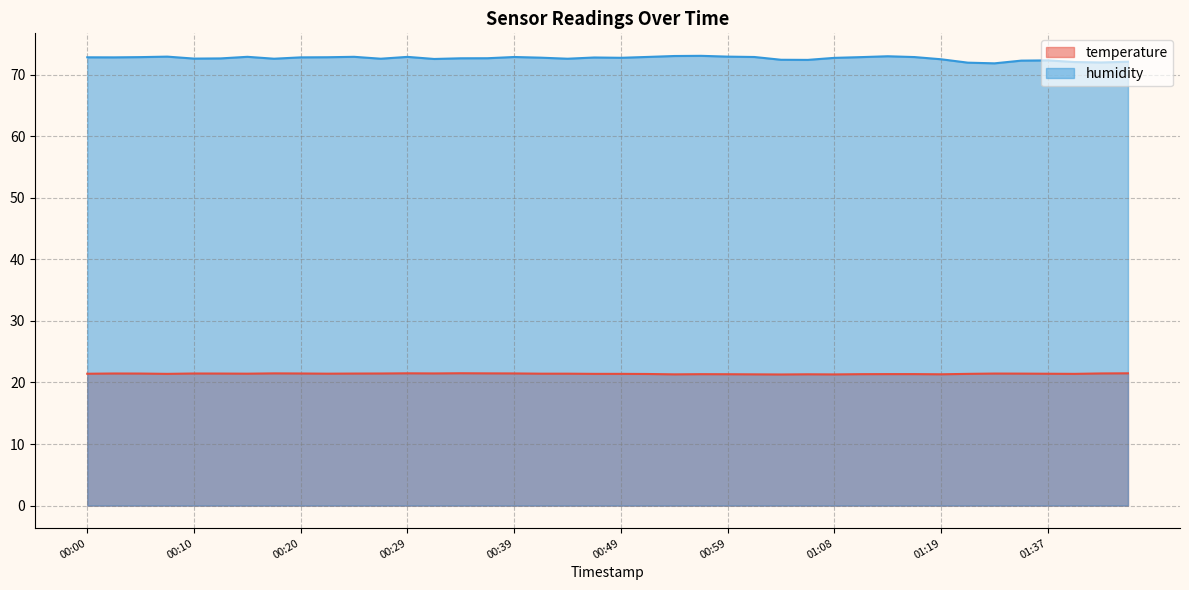

What is the highest value of the temperature series?

21.5